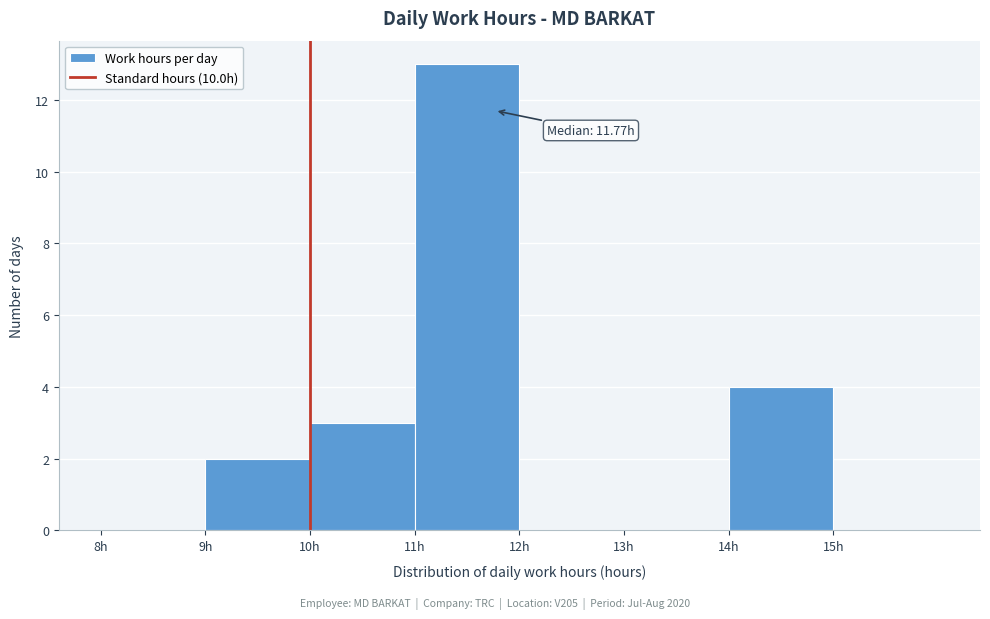

Which range on the x-axis has the tallest bar?

11 to 12